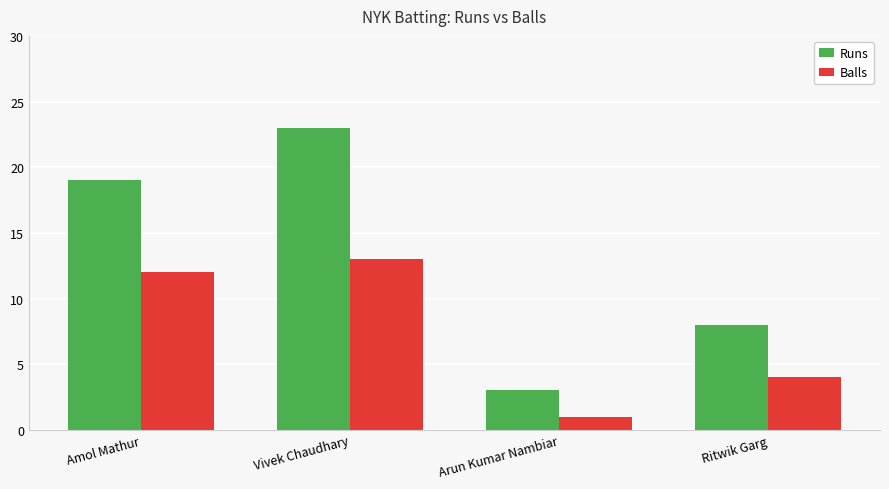

What position from the right is Ritwik Garg?

1